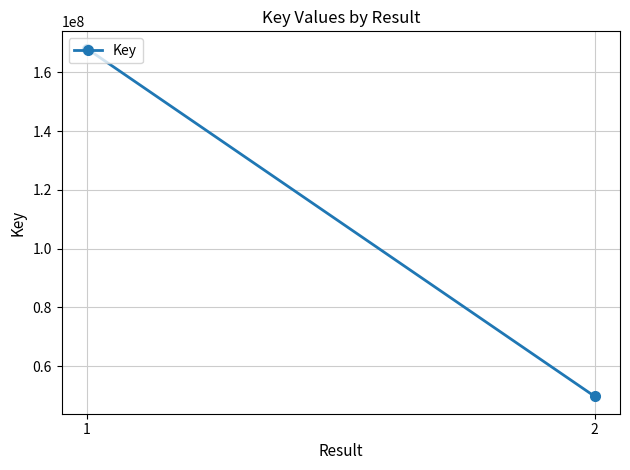

Rank the categories by value from lowest to highest.

2, 1